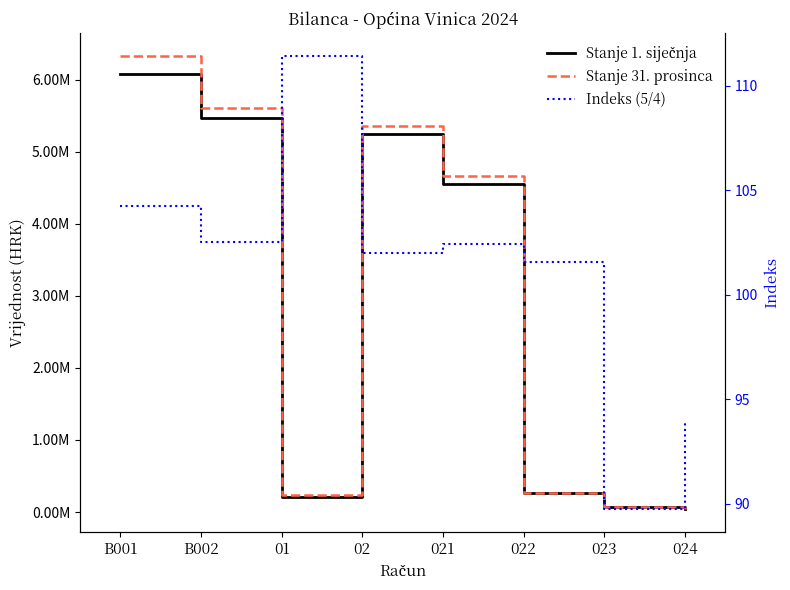

Between B002 and 022, which series saw the biggest shift?

Stanje 31. prosinca